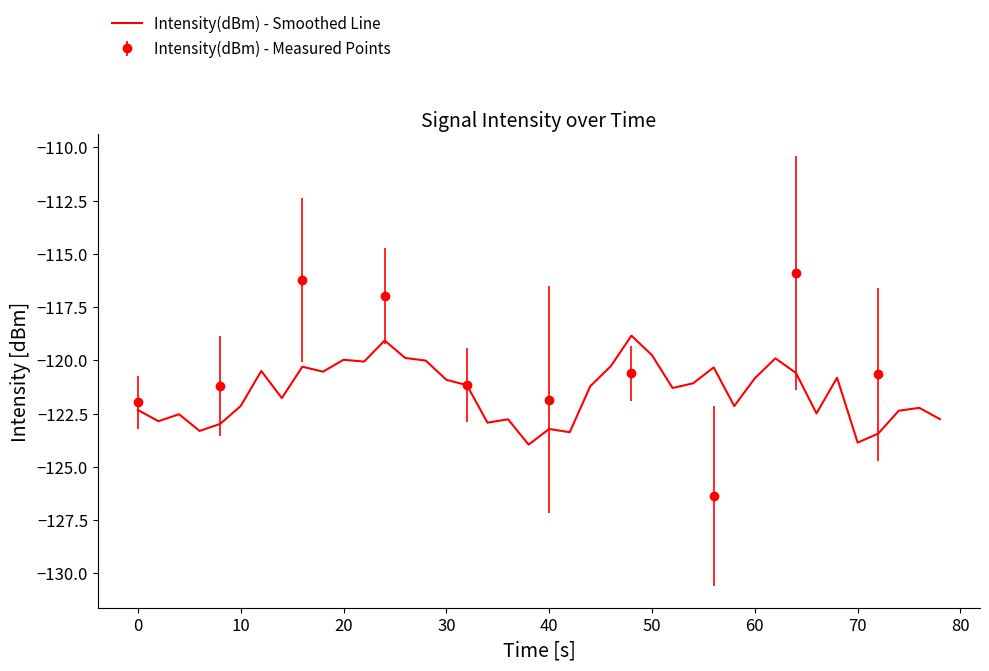

What is the maximum value for Intensity(dBm) - Smoothed Line?

-118.8